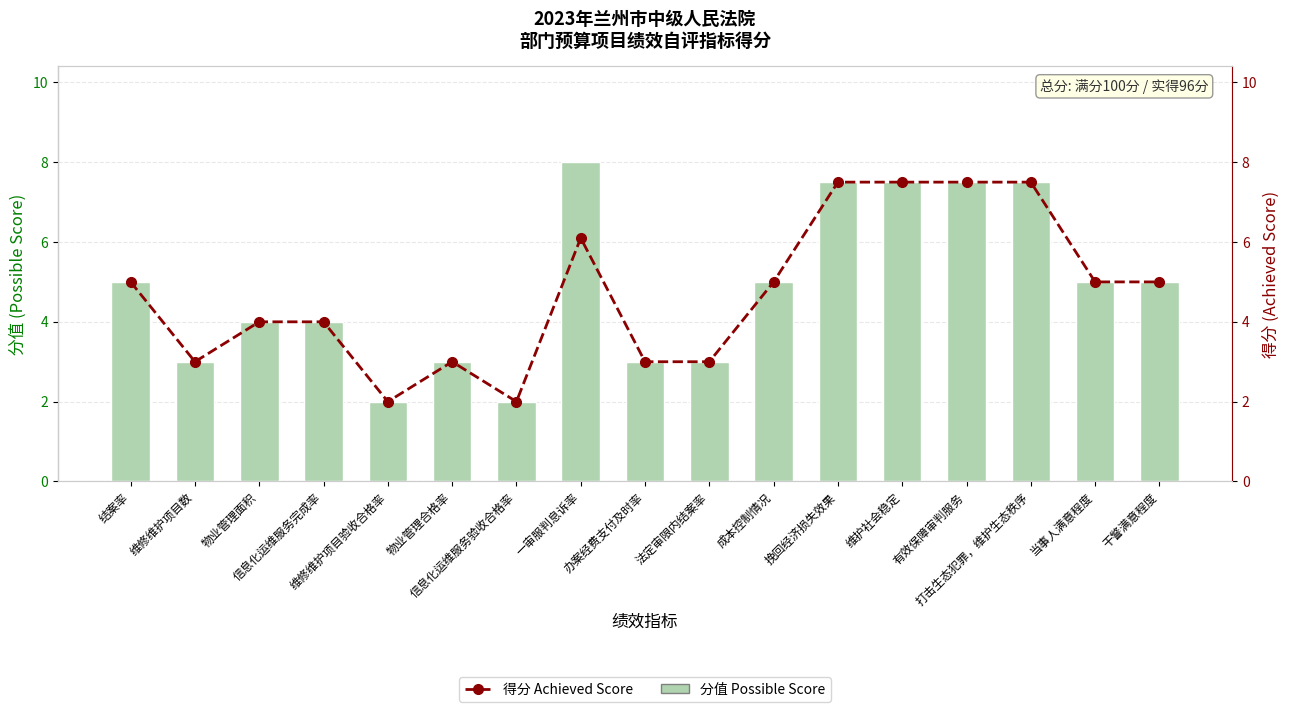

How many series are shown in this chart?

2